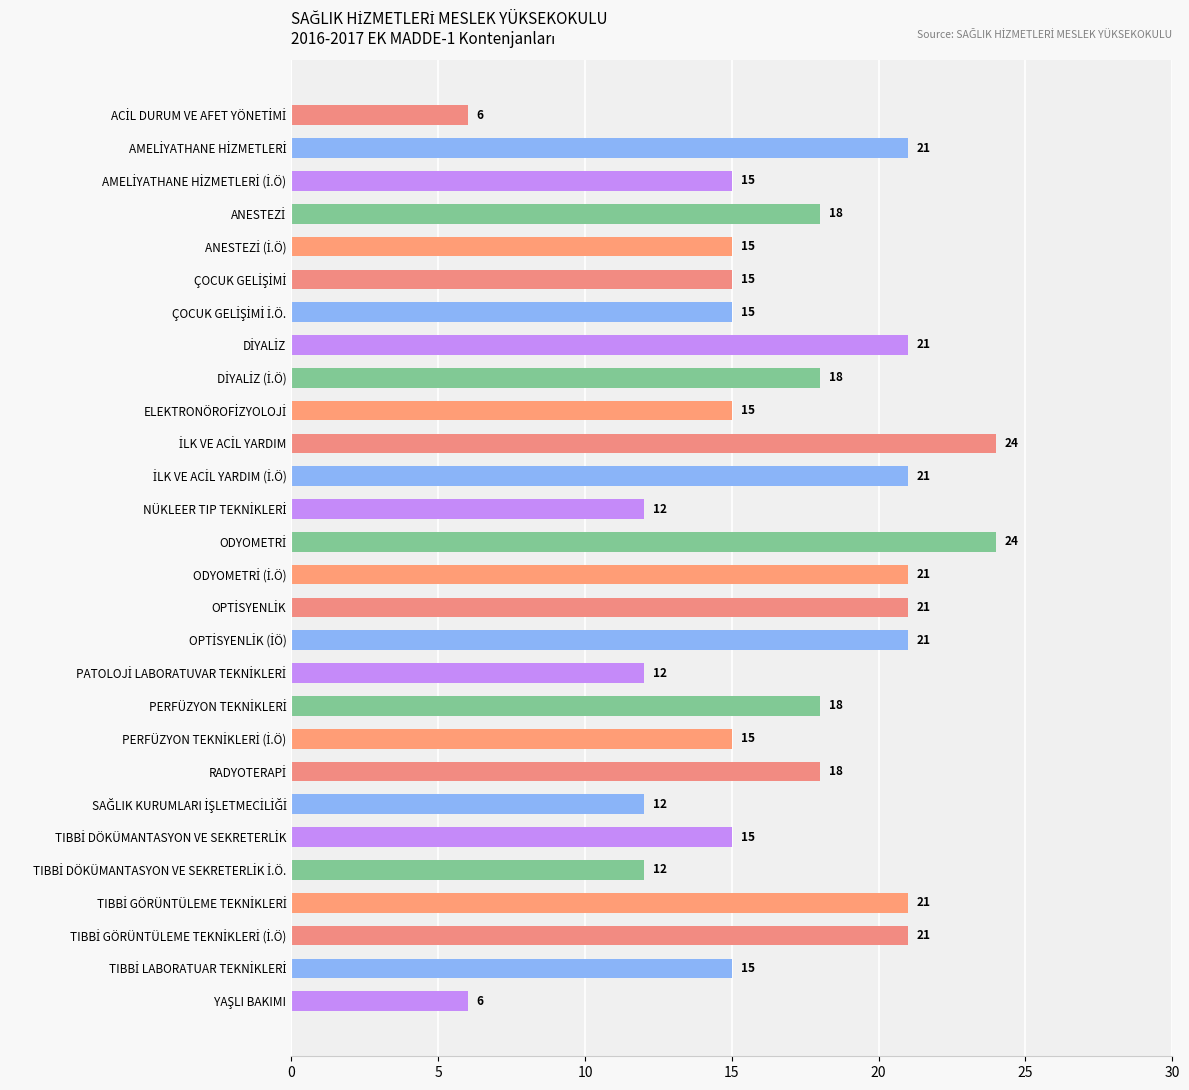

What is the greatest value displayed?

24